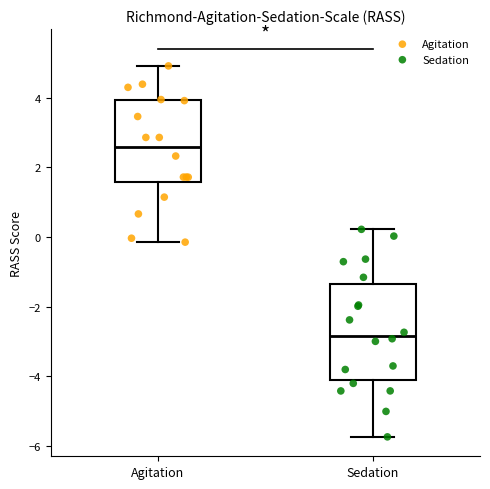

Where is the lower edge of the box for Agitation on the y-axis? The values are not printed on the chart, so give them approximately, as read against the axis.

1.6